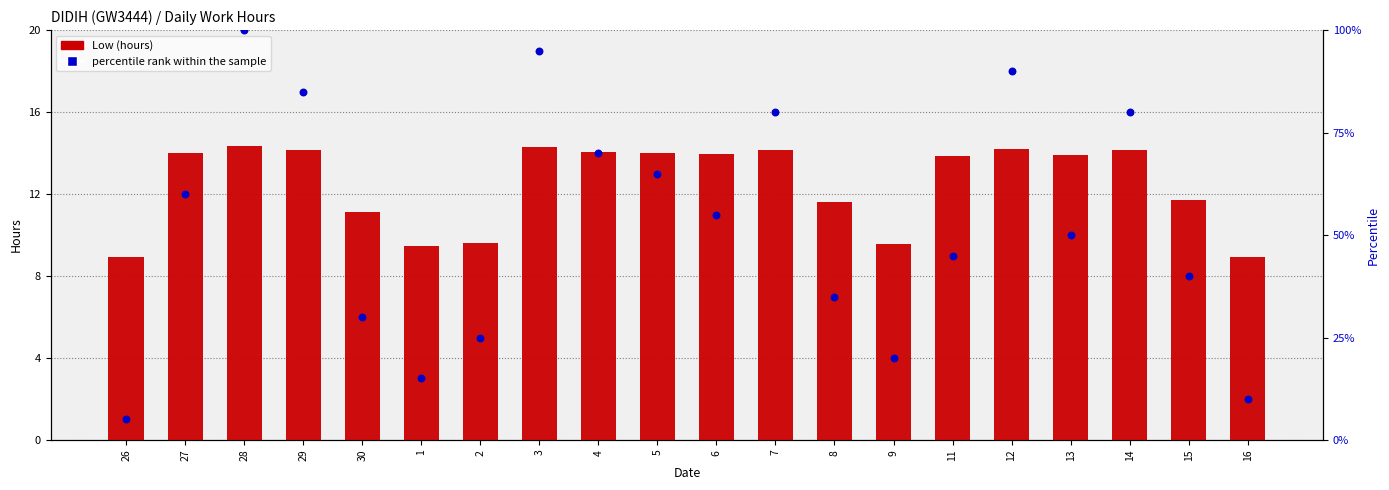

What is the total value across all series at 27?

74.0